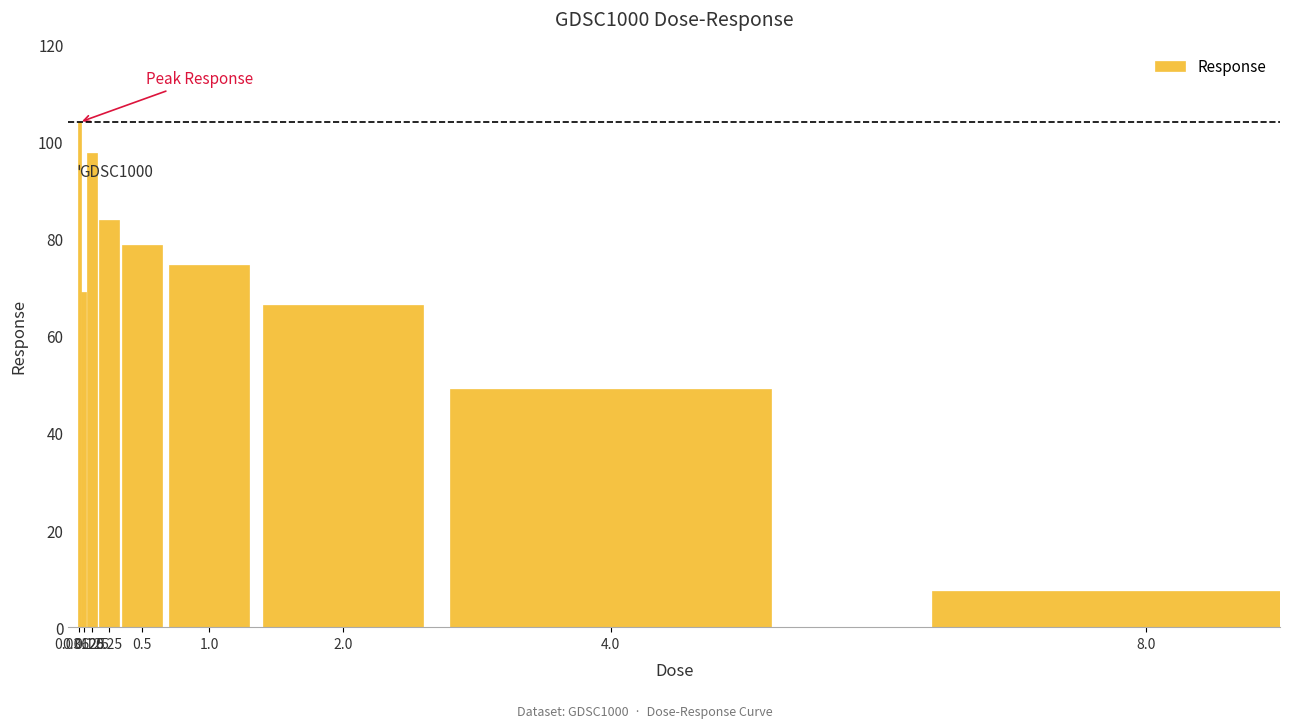

How many data points are above 74?

5